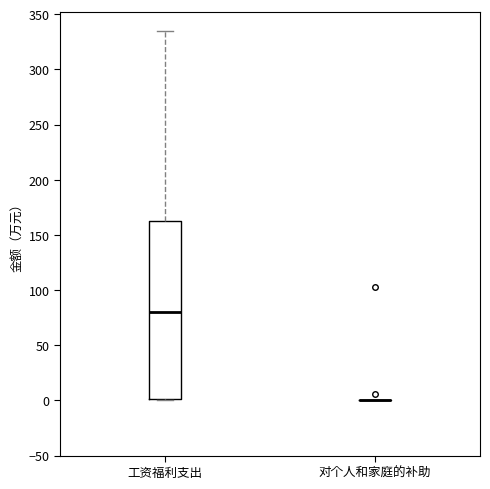

Reading left to right, read every box against the y-axis: the position of its median line, the range the box covers, and the ends of its whiskers. The values are not printed on the chart, so give them approximately, as read against the axis.

工资福利支出: median 80, box 0 to 165, whiskers 0 to 335
对个人和家庭的补助: box collapsed to a line at 0, whiskers 0 to 0